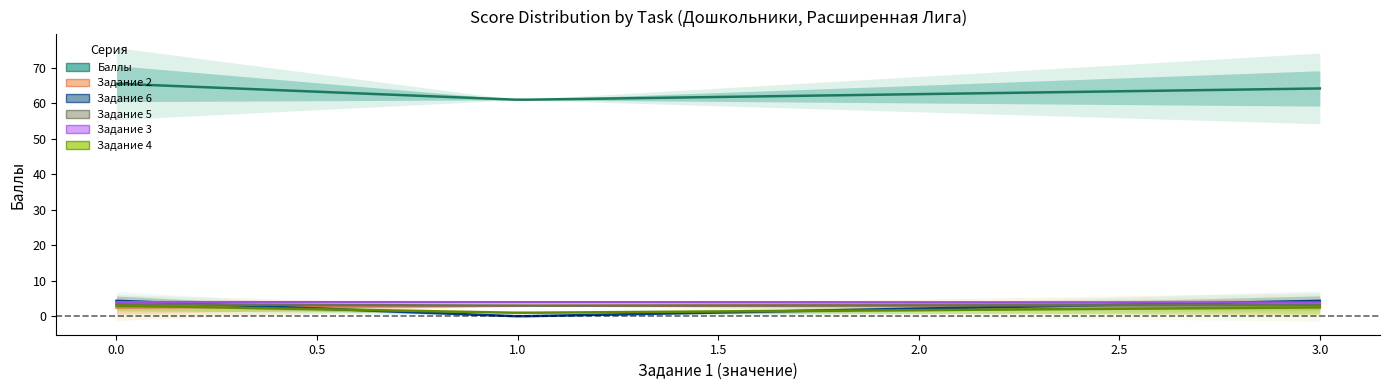

True or false: Задание 5 and Баллы intersect in this chart.

False